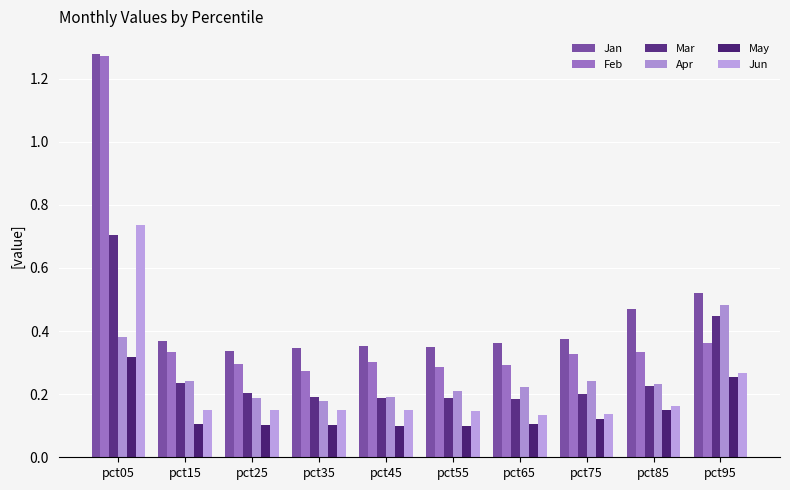

At pct35, list the series in order from largest to smallest.

Jan, Feb, Mar, Apr, Jun, May